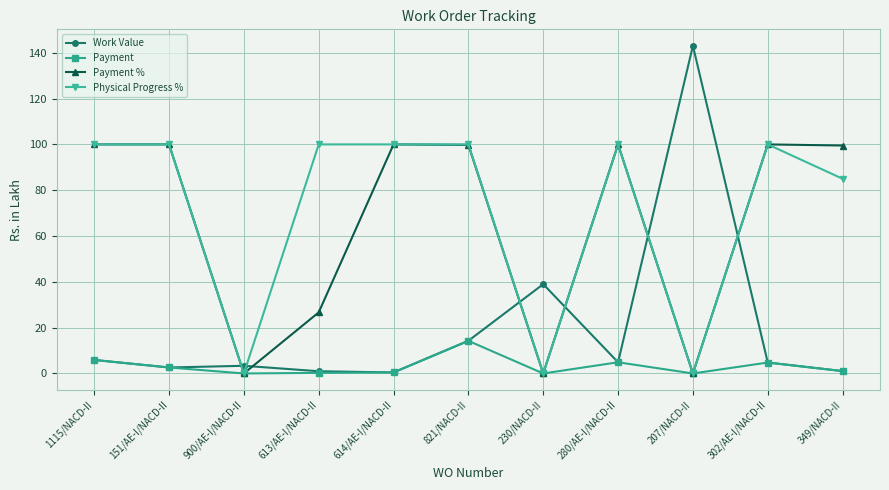

Which series has the largest total across all categories?

Physical Progress %